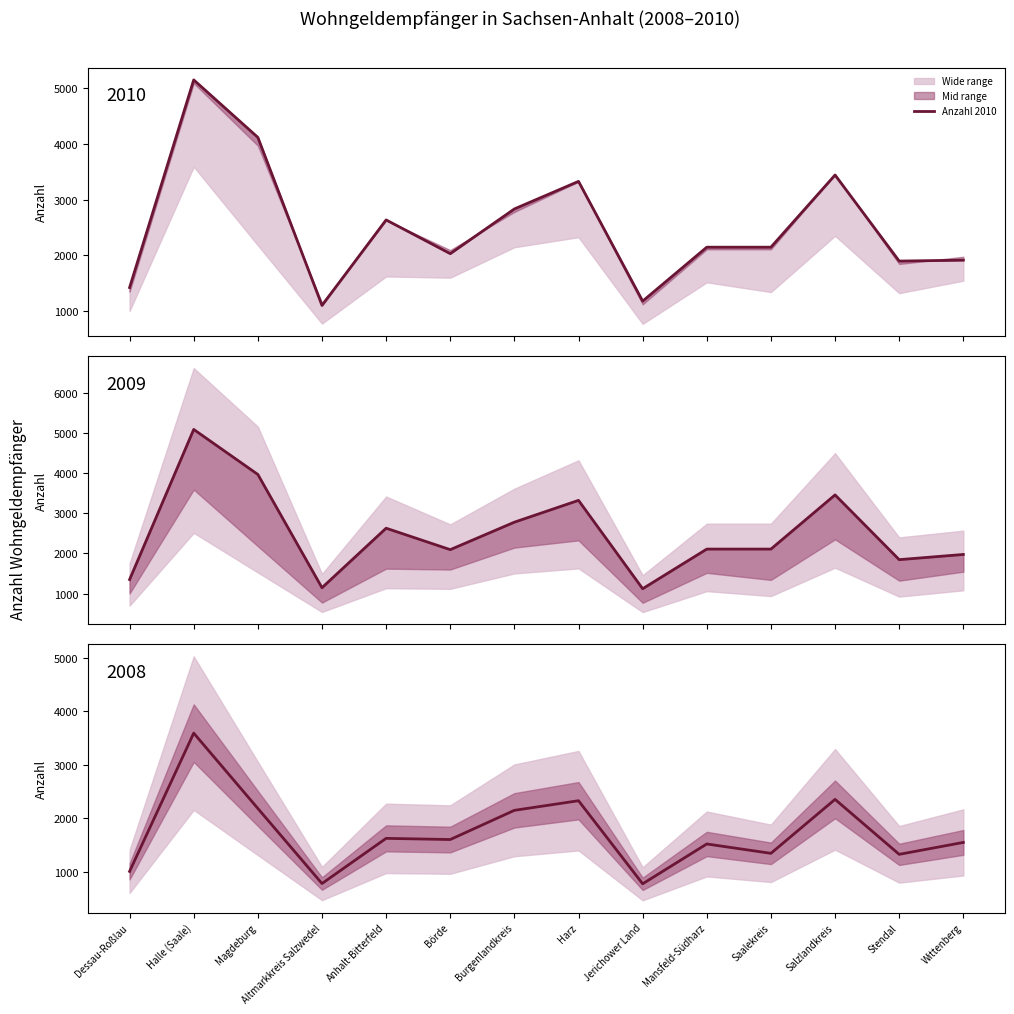

How many series are shown in this chart?

3